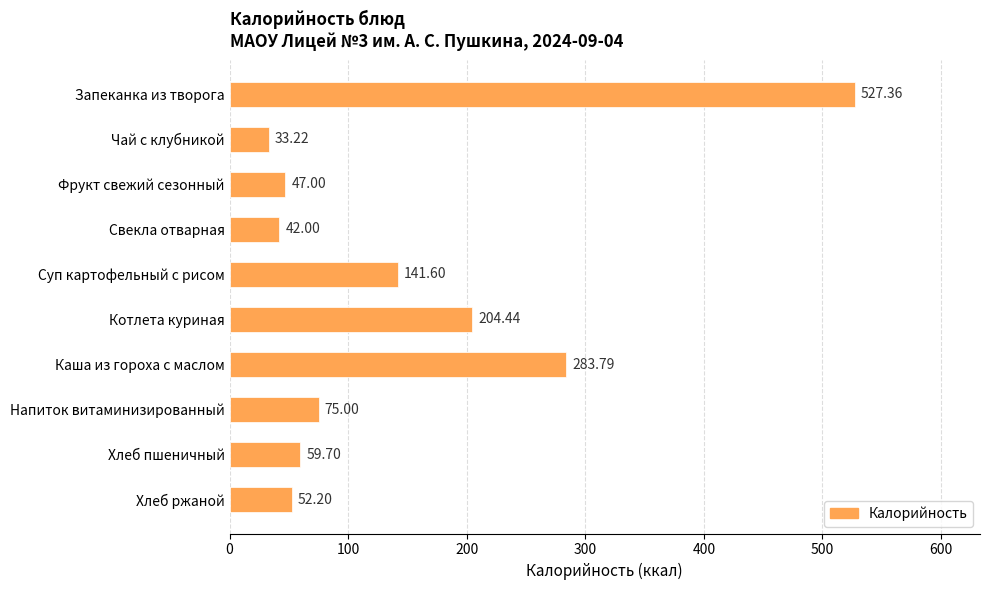

Approximately how many times larger is the value at Хлеб ржаной compared to Свекла отварная?

1.2